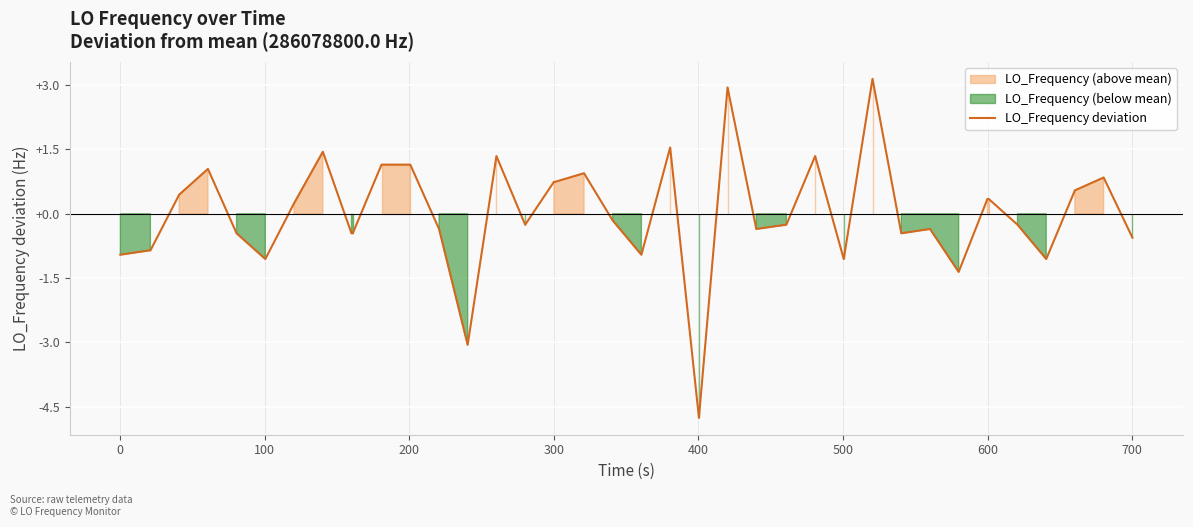

The LO_Frequency deviation series shows -0.4 at 0. True or false?

False